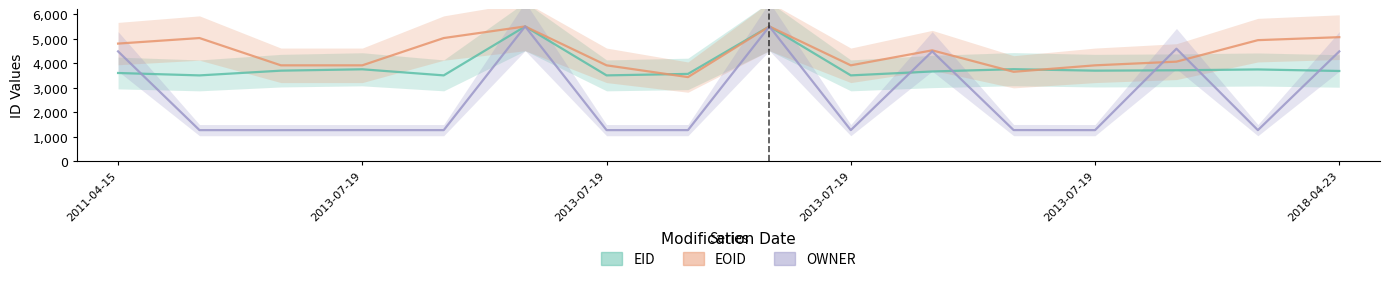

True or false: EOID and EID cross at least once.

True